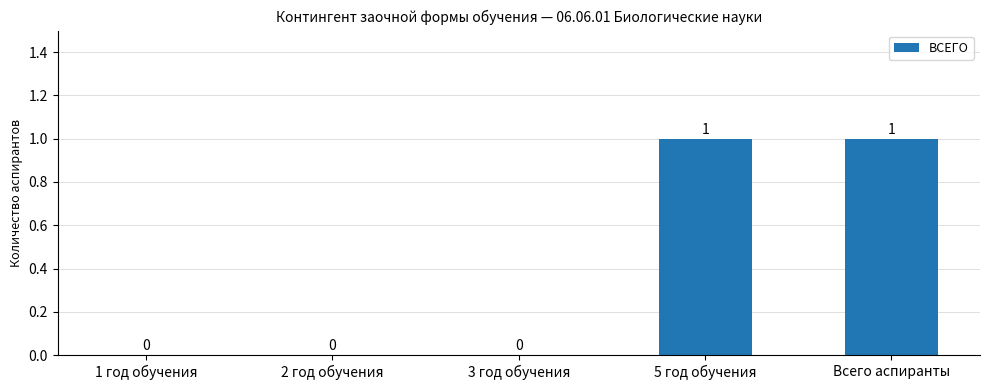

How many values are between 0 and 1?

5